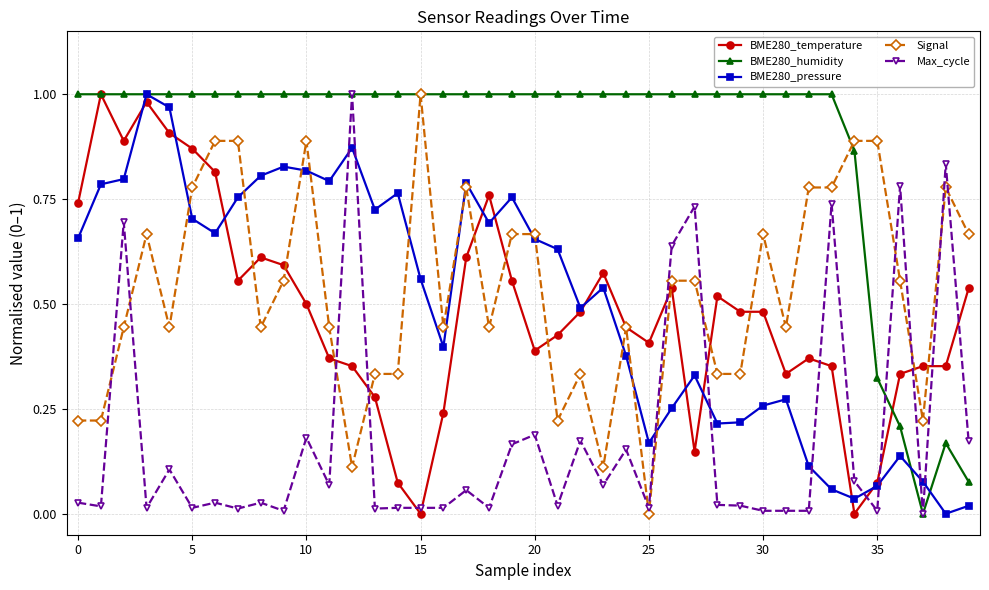

True or false: Max_cycle has more than 0 interior local peaks.

True